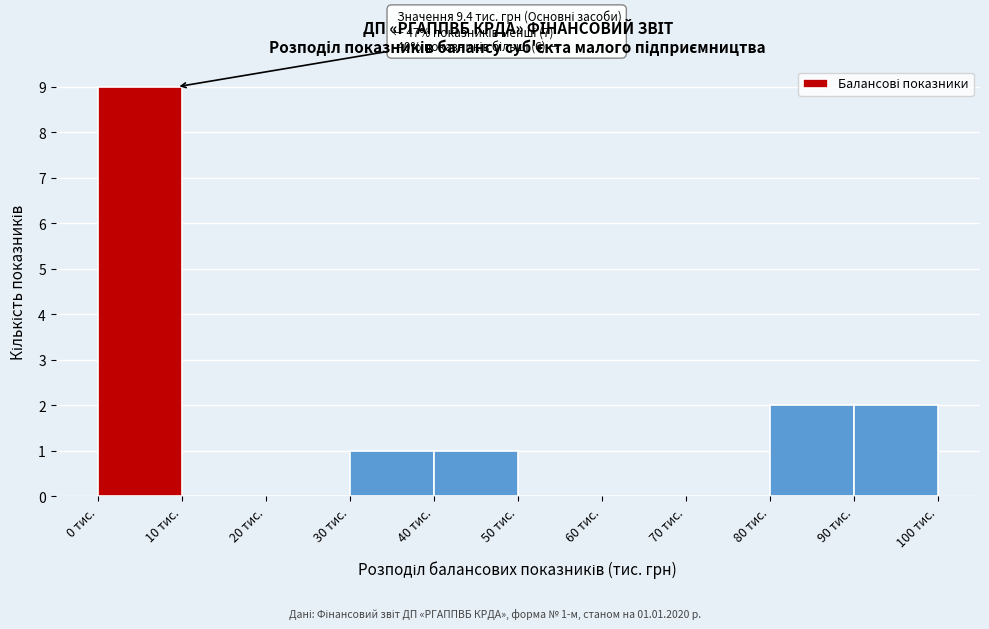

Over which range of the x-axis is the bar tallest?

0 to 10